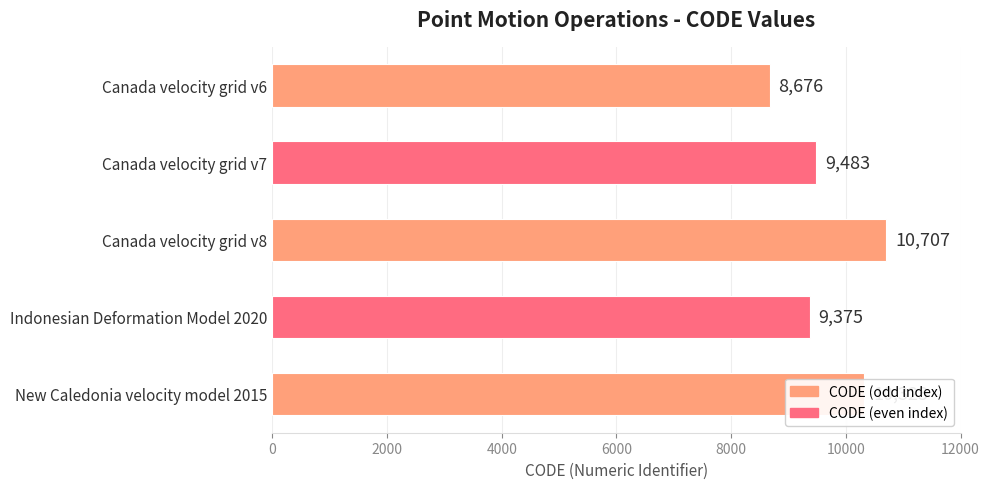

Is it true that the value at Canada velocity grid v7 is 13231?

False